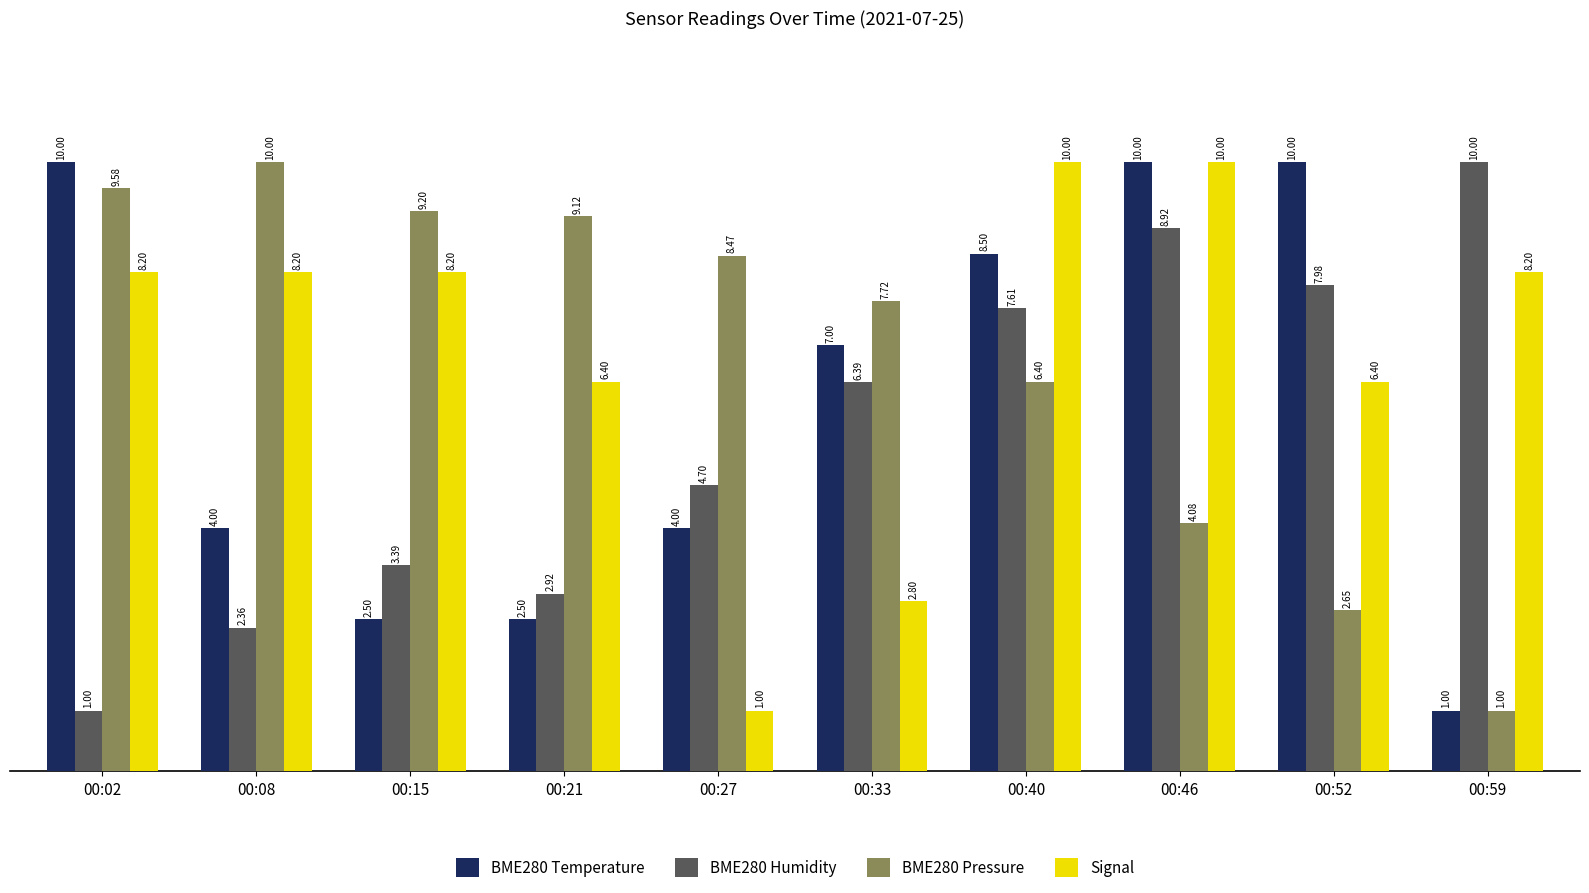

Where does the BME280 Temperature series first go above 7?

00:02